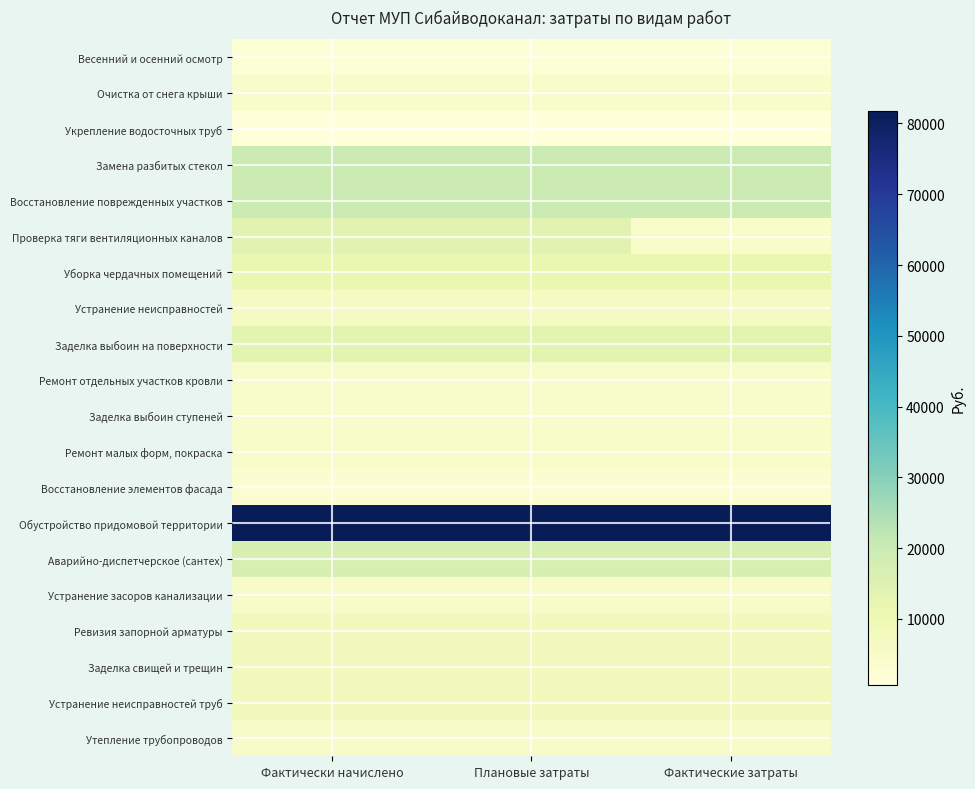

Count the number of categories in the chart.

3